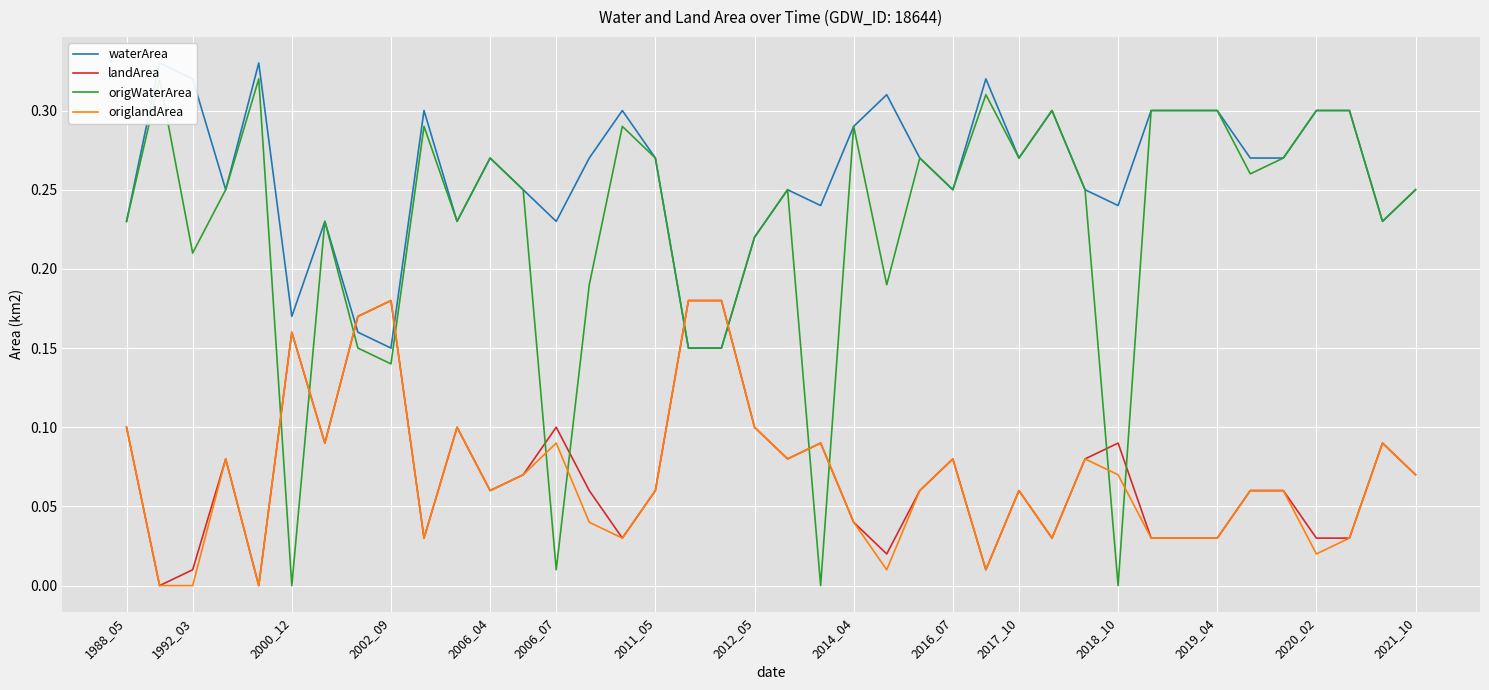

Which series has the widest spread of values?

origWaterArea